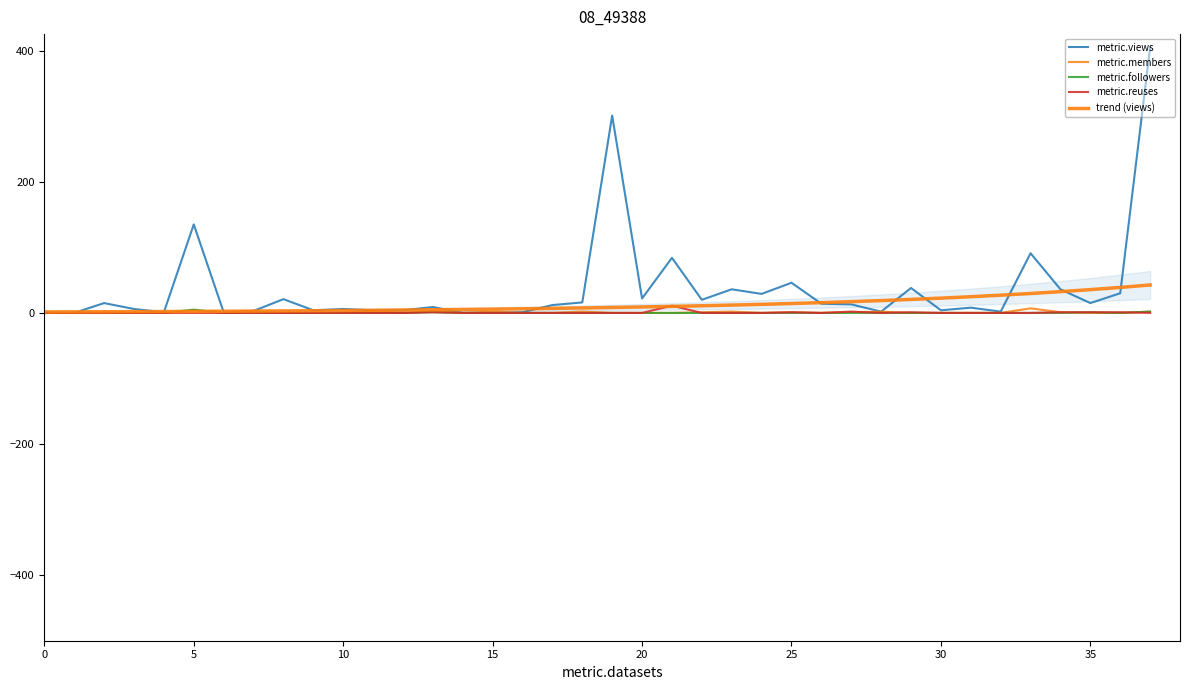

How many times do trend (views) and metric.reuses cross each other?

2